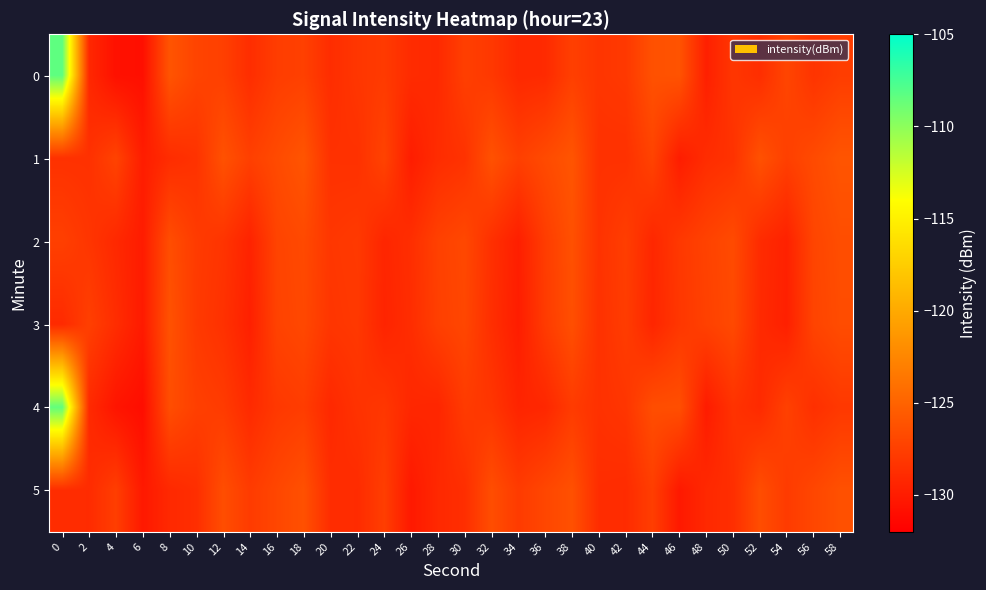

Reading left to right, list all the values displayed in this chart.

0: 0=-108.3	2=-129.2	4=-130.8	6=-130.9	8=-126.0	10=-127.2	12=-127.5	14=-128.8	16=-127.7	18=-127.4	20=-128.8	22=-128.1	24=-127.8	26=-128.9	28=-129.0	30=-127.5	32=-128.0	34=-129.1	36=-129.0	38=-127.5	40=-128.2	42=-128.0	44=-126.3	46=-126.1	48=-129.7	50=-128.1	52=-128.7	54=-127.1	56=-128.3	58=-127.7
1: 0=-128.5	2=-128.5	4=-127.2	6=-129.9	8=-128.8	10=-128.4	12=-126.2	14=-127.5	16=-126.7	18=-126.0	20=-128.5	22=-128.5	24=-127.2	26=-129.9	28=-128.8	30=-128.4	32=-126.2	34=-127.5	36=-126.7	38=-126.0	40=-128.5	42=-128.5	44=-127.2	46=-129.9	48=-128.8	50=-128.4	52=-126.2	54=-127.5	56=-126.7	58=-126.0
2: 0=-127.5	2=-128.2	4=-129.1	6=-130.0	8=-126.5	10=-127.8	12=-128.3	14=-129.5	16=-127.2	18=-126.8	20=-128.1	22=-127.9	24=-129.3	26=-128.7	28=-127.4	30=-126.9	32=-128.6	34=-129.8	36=-127.7	38=-126.3	40=-128.4	42=-127.6	44=-129.2	46=-128.0	48=-127.3	50=-126.7	52=-128.9	54=-129.6	56=-127.1	58=-126.5
3: 0=-129.0	2=-127.5	4=-128.8	6=-130.1	8=-126.2	10=-127.9	12=-128.5	14=-129.7	16=-127.3	18=-126.9	20=-128.2	22=-128.0	24=-129.4	26=-128.8	28=-127.5	30=-127.0	32=-128.7	34=-129.9	36=-127.8	38=-126.4	40=-128.5	42=-127.7	44=-129.3	46=-128.1	48=-127.4	50=-126.8	52=-129.0	54=-129.7	56=-127.2	58=-126.6
4: 0=-108.5	2=-129.0	4=-130.5	6=-131.0	8=-126.5	10=-127.5	12=-127.8	14=-129.0	16=-128.0	18=-127.7	20=-129.1	22=-128.4	24=-128.1	26=-129.2	28=-129.3	30=-127.8	32=-128.2	34=-129.4	36=-129.2	38=-127.8	40=-128.5	42=-128.2	44=-126.5	46=-126.4	48=-130.0	50=-128.4	52=-129.0	54=-127.4	56=-128.6	58=-128.0
5: 0=-128.8	2=-128.9	4=-127.6	6=-130.2	8=-129.1	10=-128.7	12=-126.5	14=-127.8	16=-127.0	18=-126.3	20=-128.8	22=-128.9	24=-127.6	26=-130.2	28=-129.1	30=-128.7	32=-126.5	34=-127.8	36=-127.0	38=-126.3	40=-128.8	42=-128.9	44=-127.6	46=-130.2	48=-129.1	50=-128.7	52=-126.5	54=-127.8	56=-127.0	58=-126.3